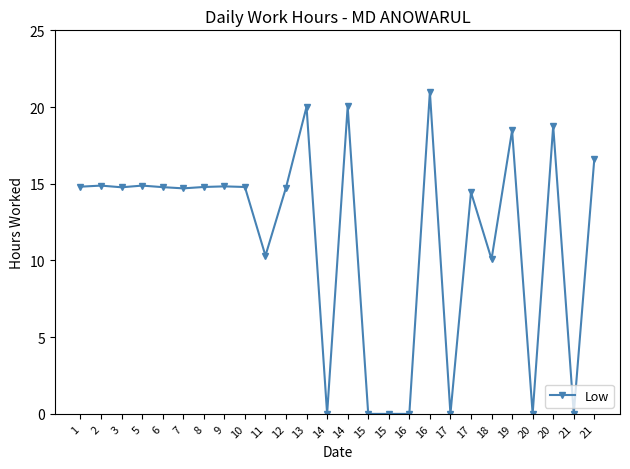

How many points are higher than both their immediate neighbors (excluding endpoints)?

9